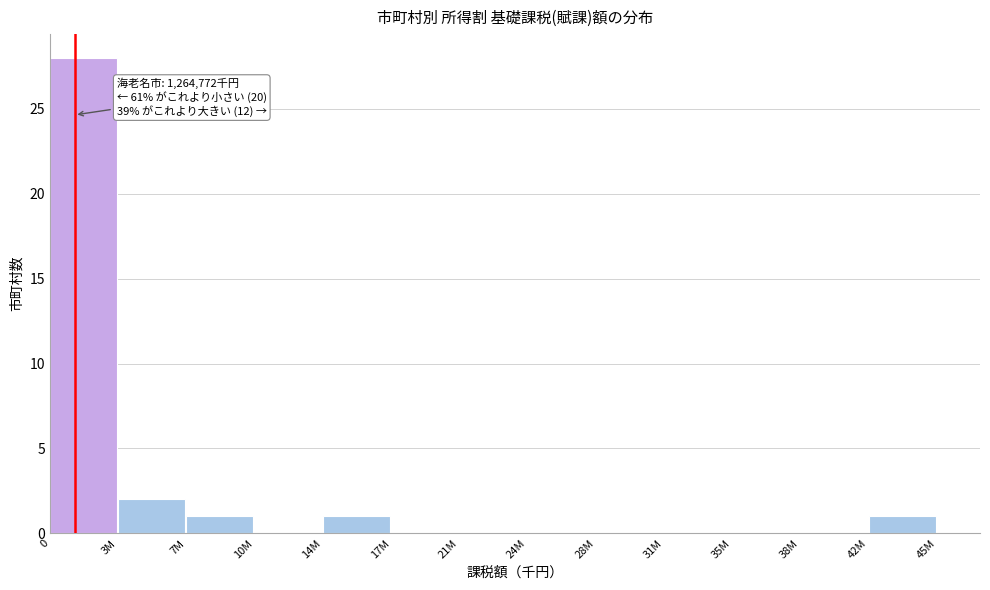

Reading left to right, what are all the values shown in this chart?

0=28	3M=2	7M=1	10M=0	14M=1	17M=0	21M=0	24M=0	28M=0	31M=0	35M=0	38M=0	42M=1